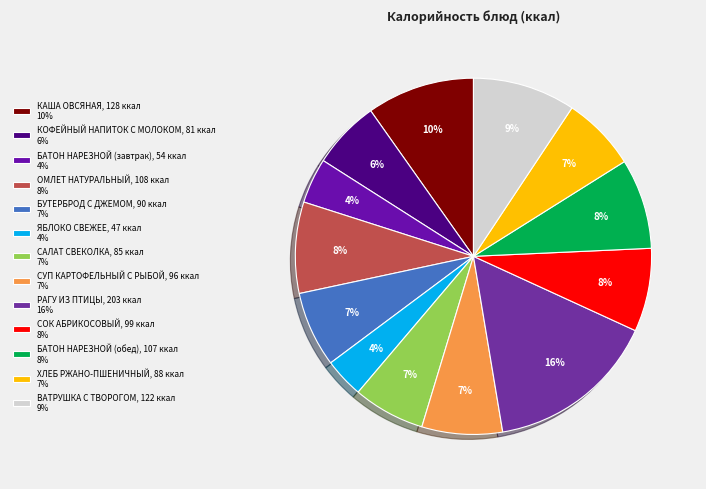

What is the largest slice in the pie chart?

РАГУ ИЗ ПТИЦЫ